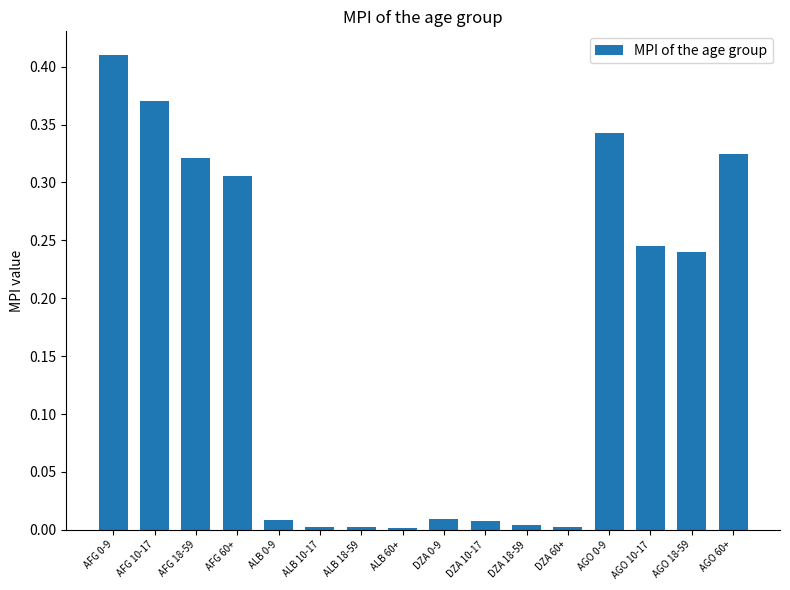

Is it true that the value at AFG 10-17 is 0.6?

False